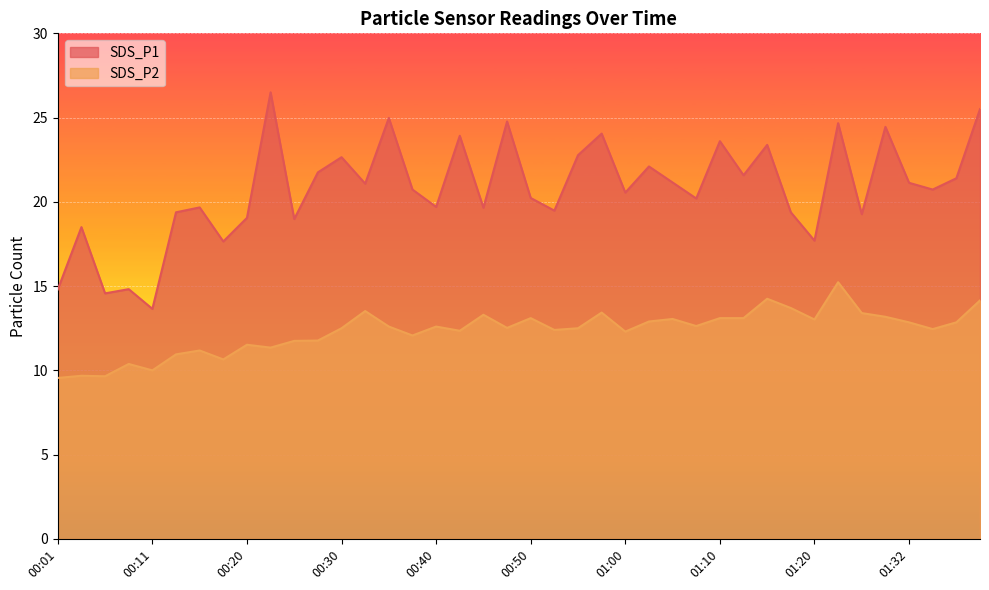

In SDS_P2, how many points are lower than both neighbors (excluding endpoints)?

12